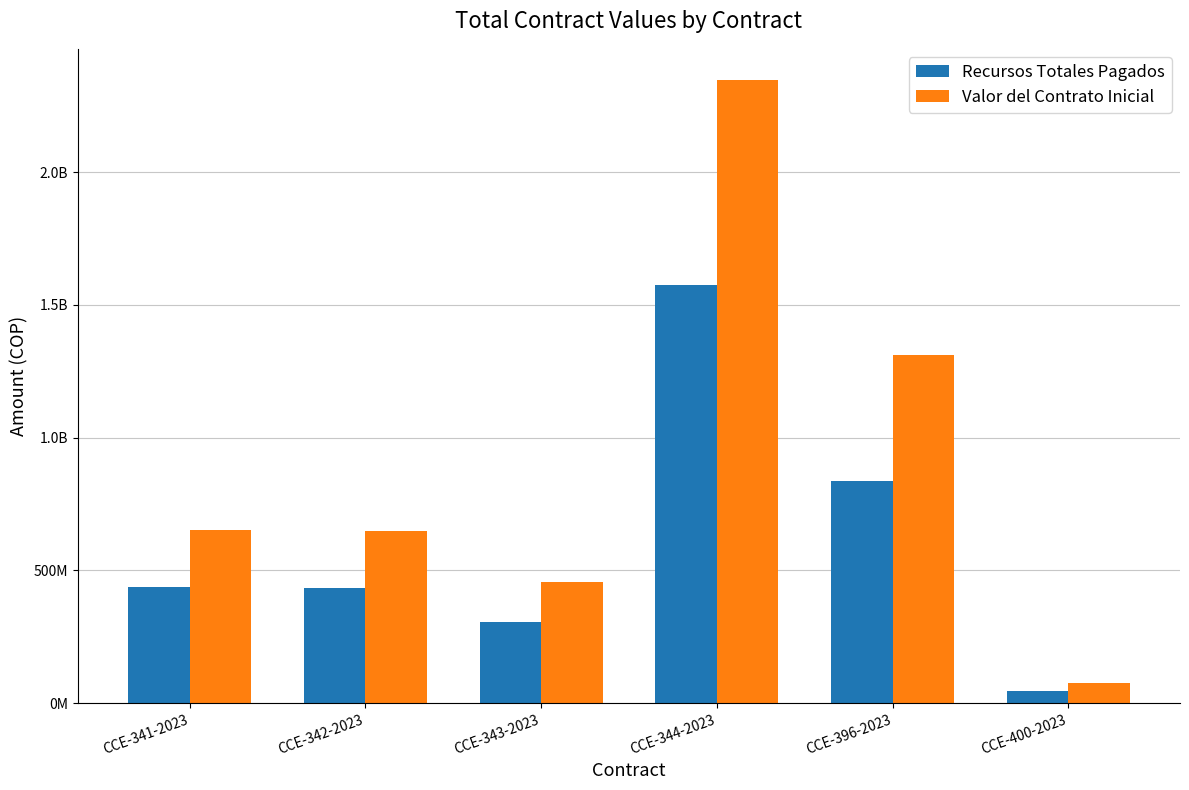

What is the total value across all series at CCE-344-2023?

3920772896